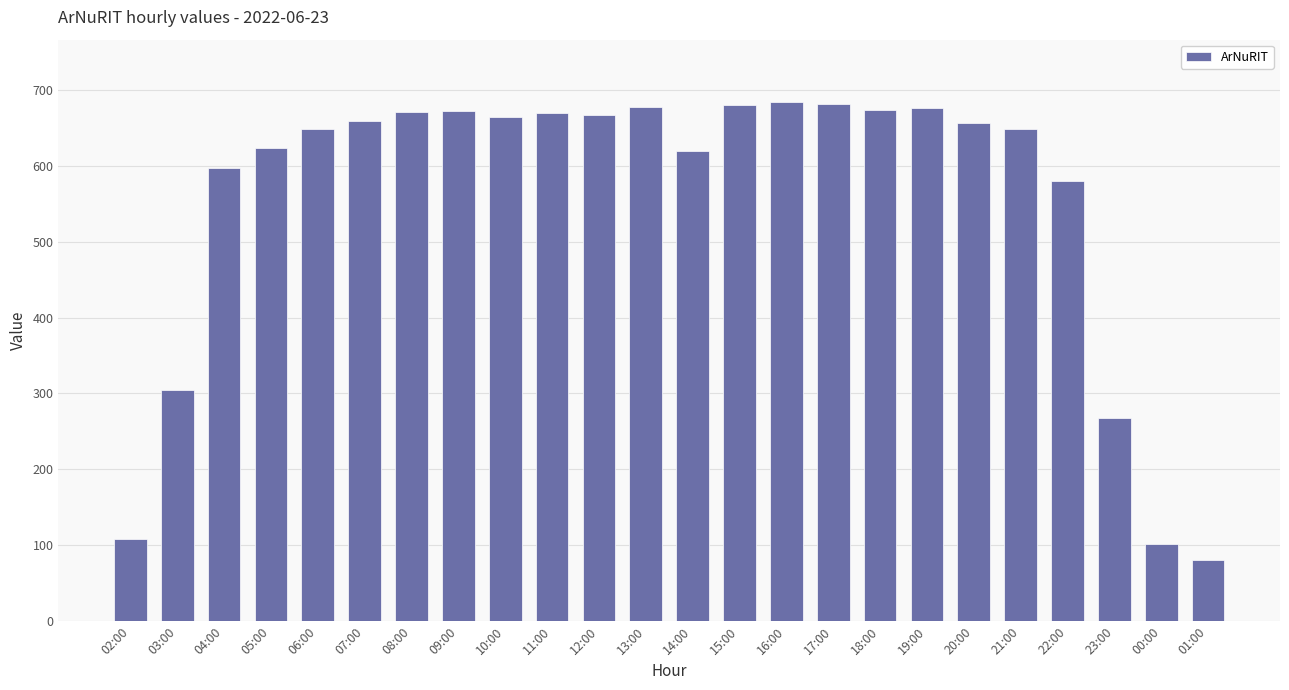

What is the label of the 15th bar from the left?

16:00